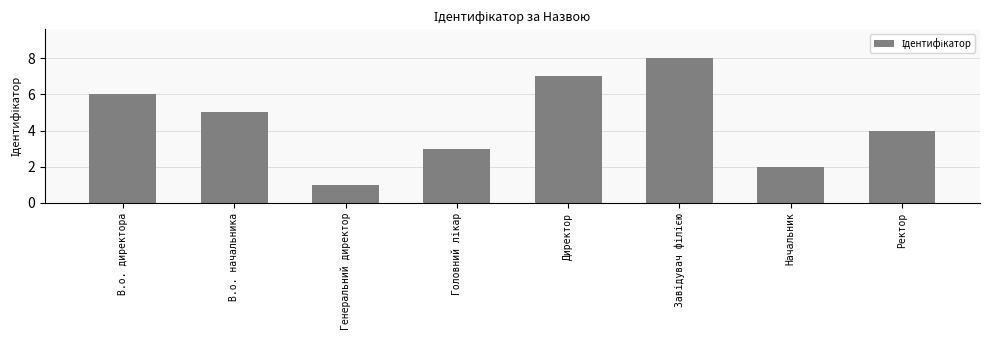

What is the change in value from В.о. начальника to Начальник?

-3